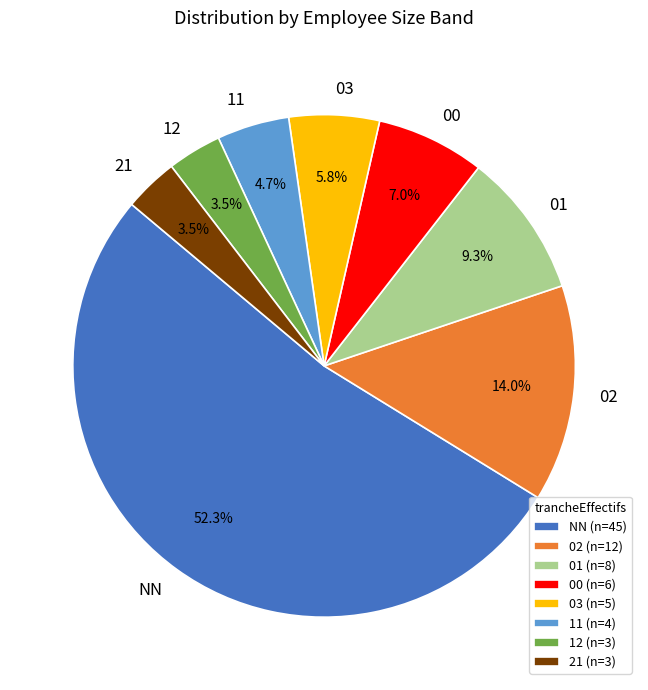

What percentage is the 00 slice, to the nearest percent?

7%